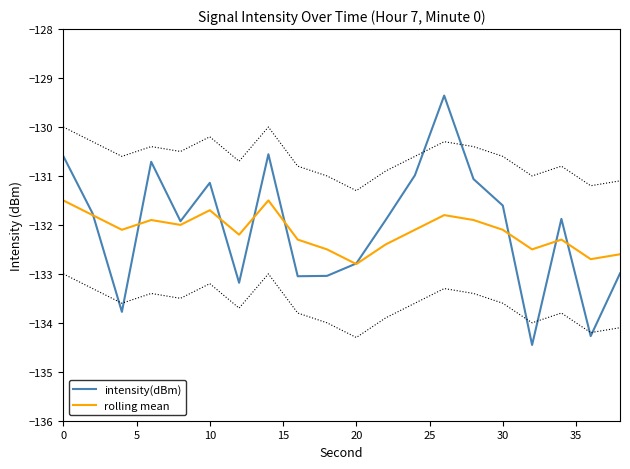

Is it true that rolling mean equals -131.7 at 10?

True